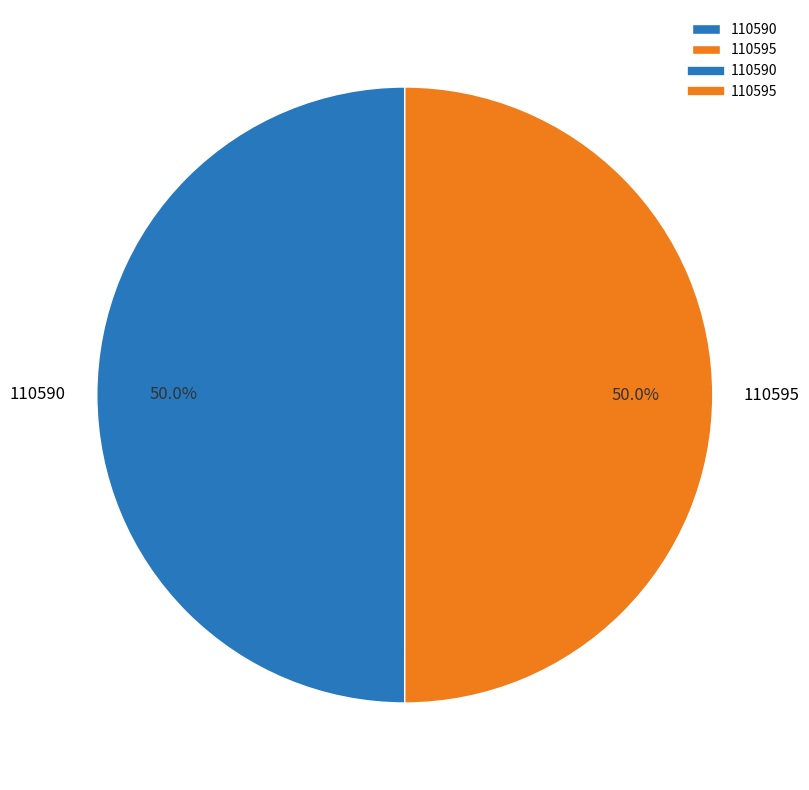

Combined, do 110595 and 110590 account for over 50%?

Yes